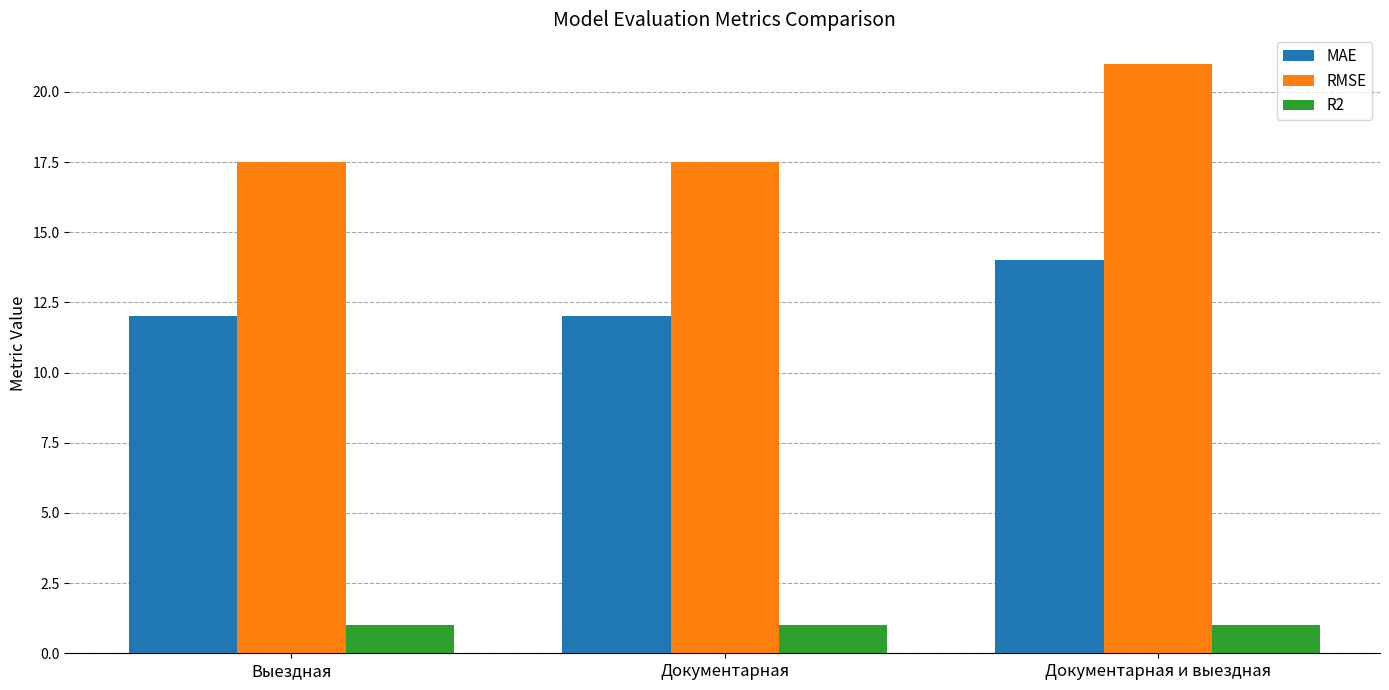

How many bars are there in each group?

3